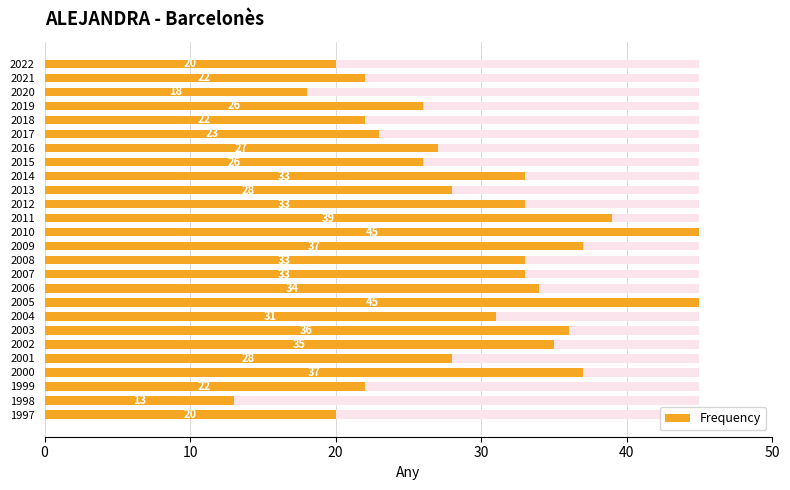

Between 2002 and 2004, which is larger?

2002